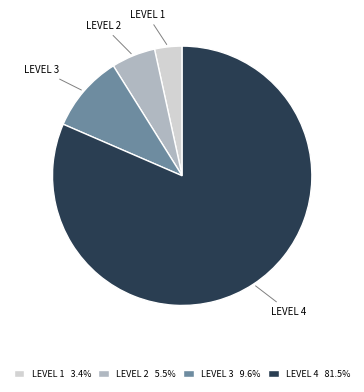

Which has a higher value, LEVEL 3 or LEVEL 1?

LEVEL 3